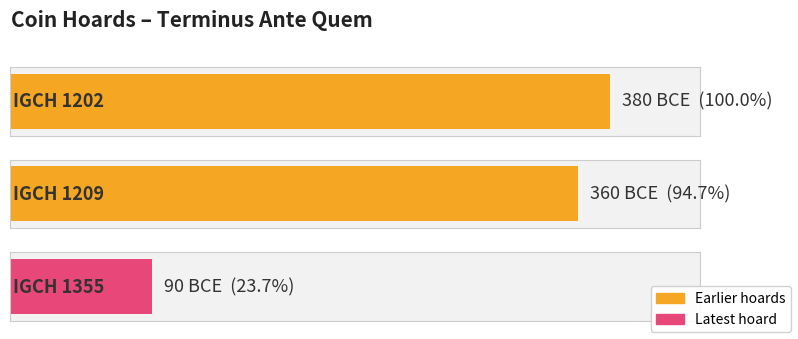

What is the sum of the values at IGCH 1209 and IGCH 1355?

-450